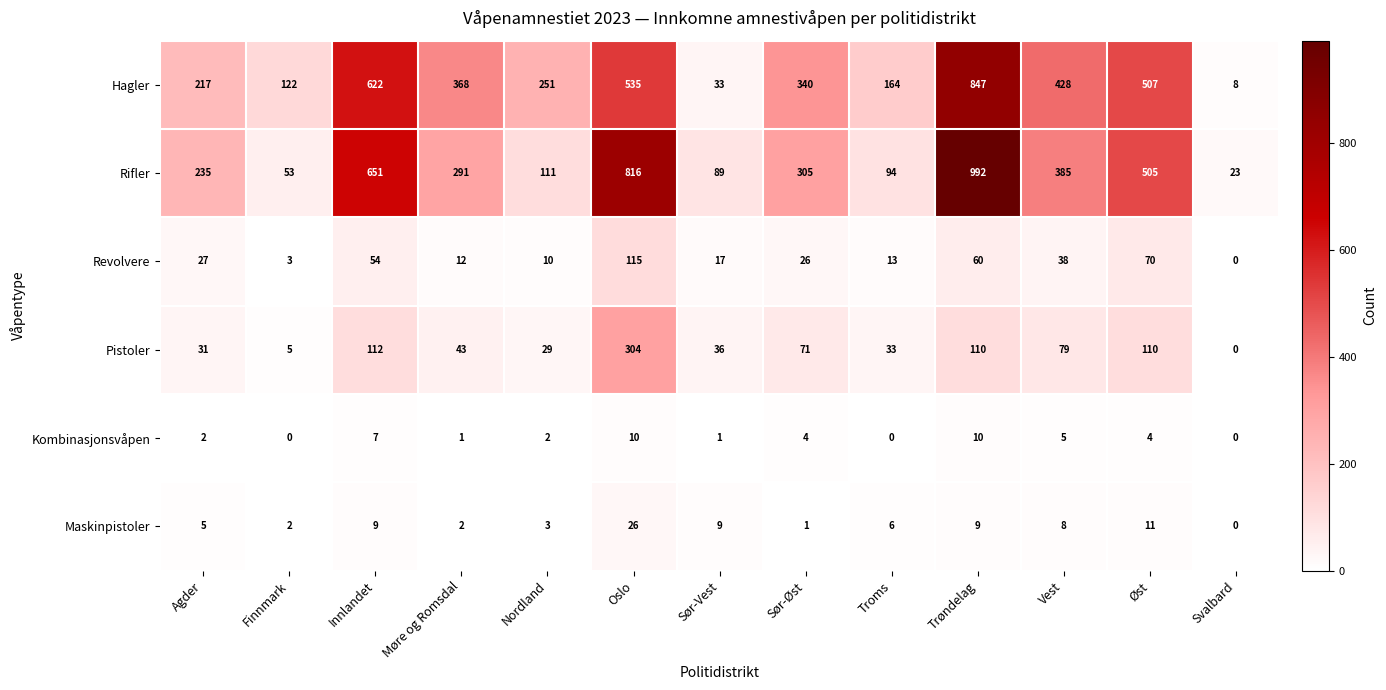

What is the difference between the second highest and minimum values in the Rifler series?

793